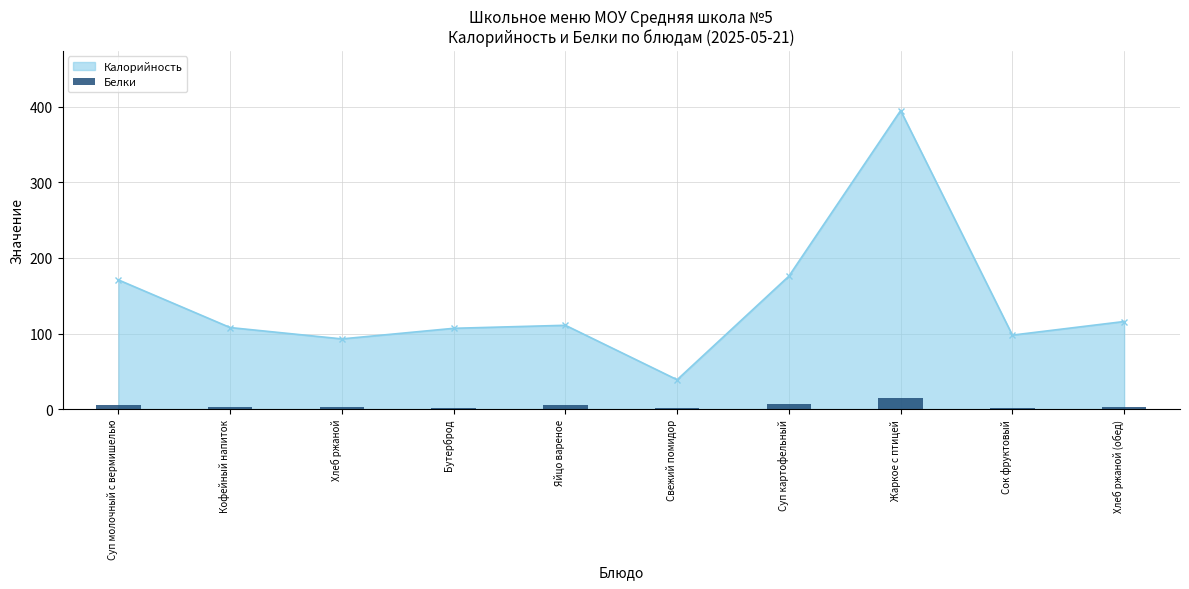

Which category has the highest value in the Калорийность series?

Жаркое с птицей